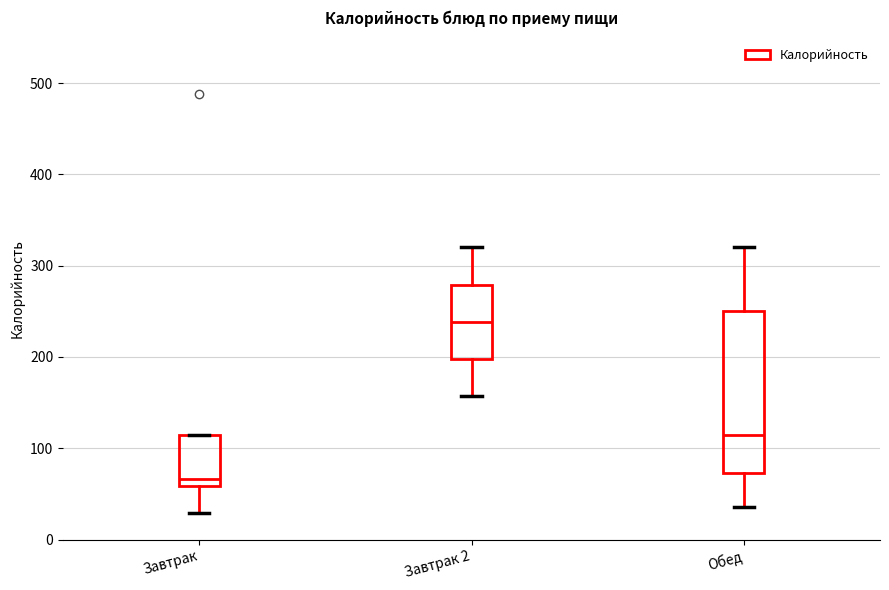

Comparing the boxes themselves (not the whiskers), which one is the tallest?

Обед